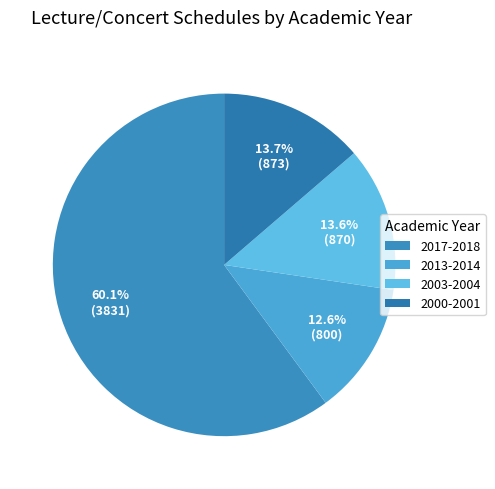

Count the number of slices in the pie.

4